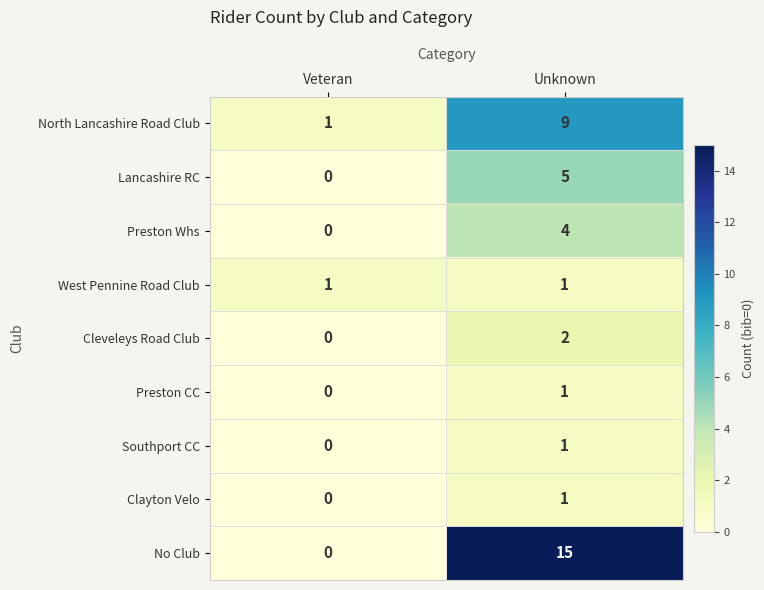

List the labels in order of Lancashire RC value, largest first.

Unknown, Veteran